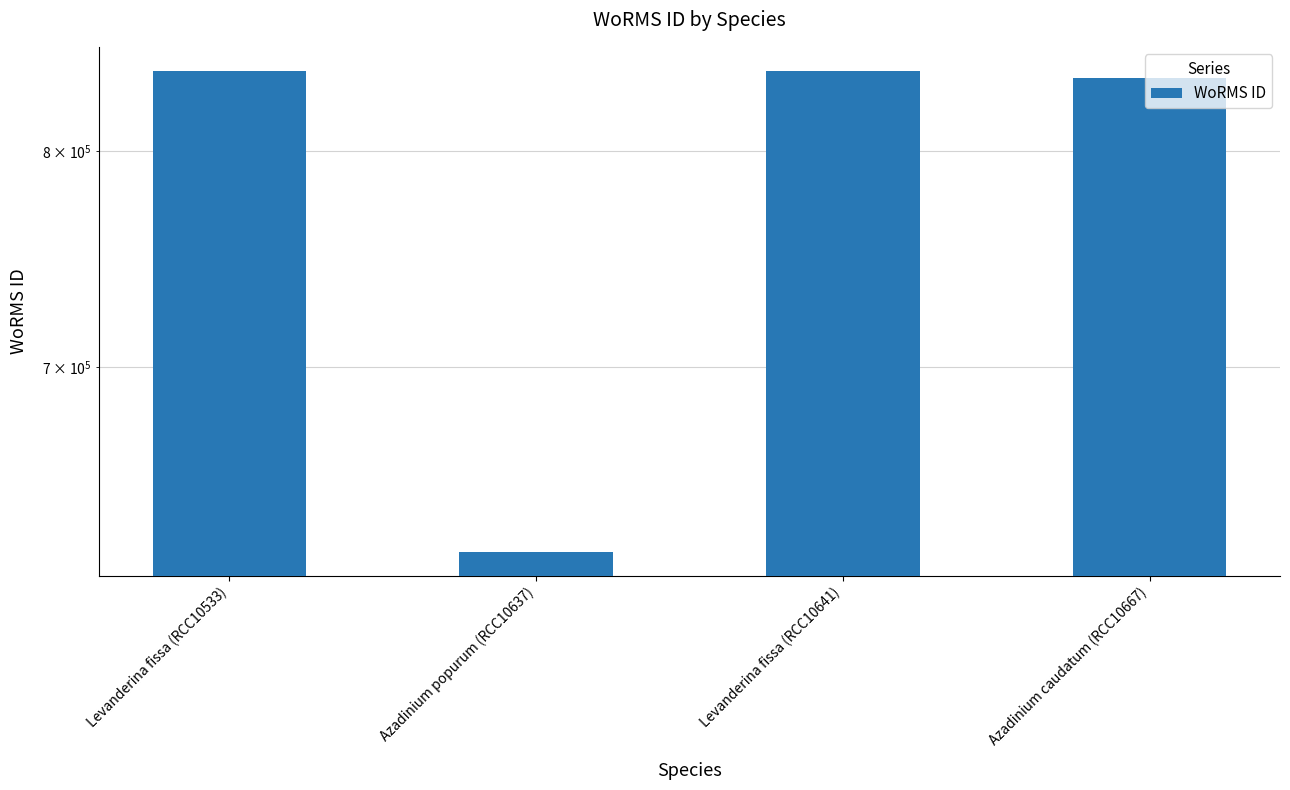

Which category has the highest value across all series?

Levanderina fissa (RCC10533)